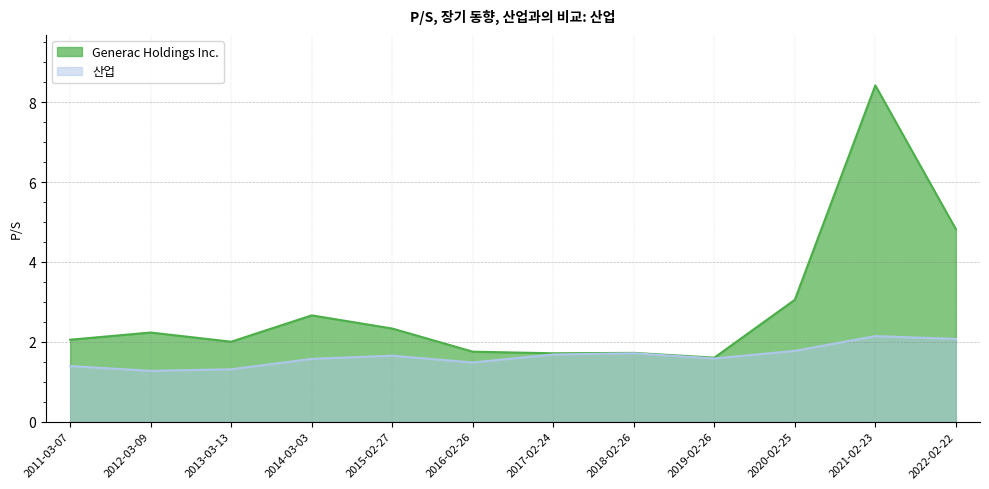

At which category does Generac Holdings Inc. reach its first local peak?

2012-03-09